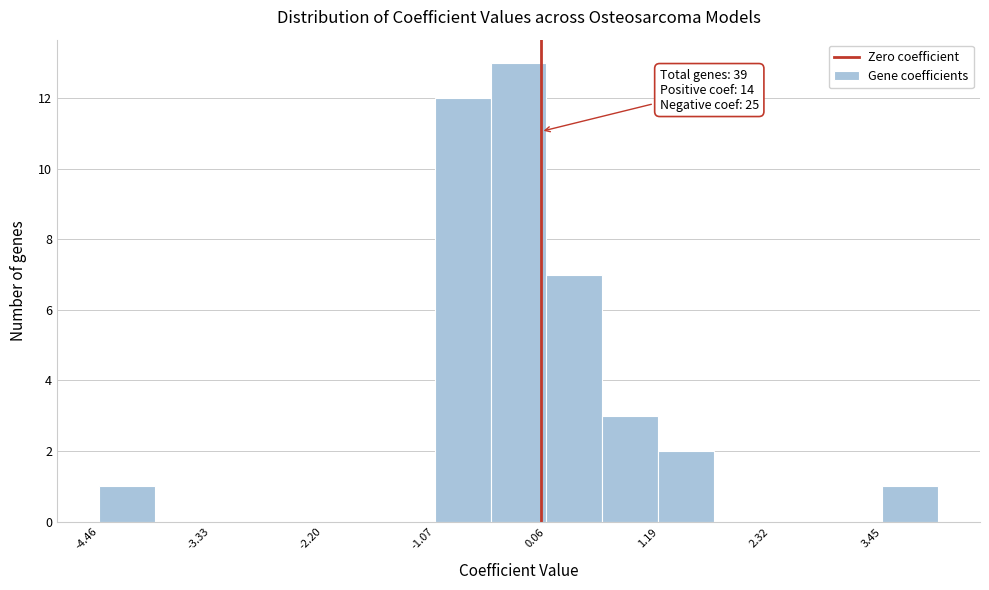

Around what value on the x-axis is the tallest bar? Give the approximate position of its centre, as read against the axis.

-0.2